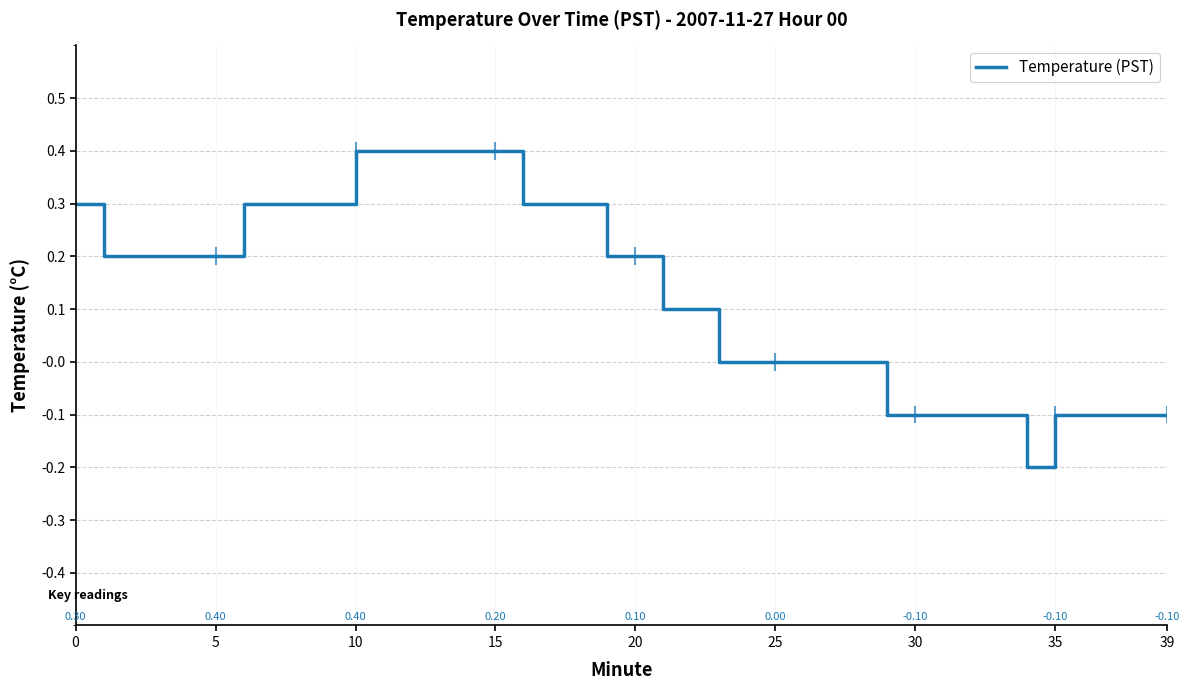

Does the chart have visible grid lines?

Yes